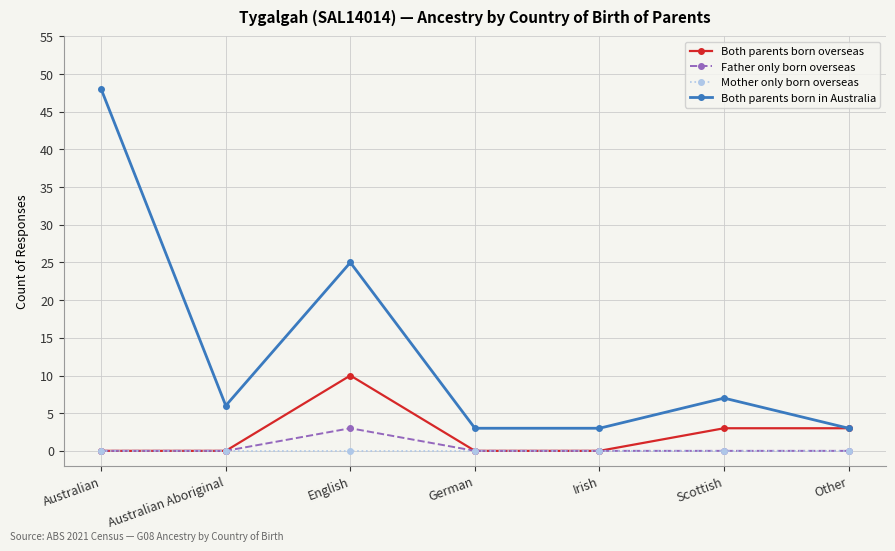

What position from the right is English?

5